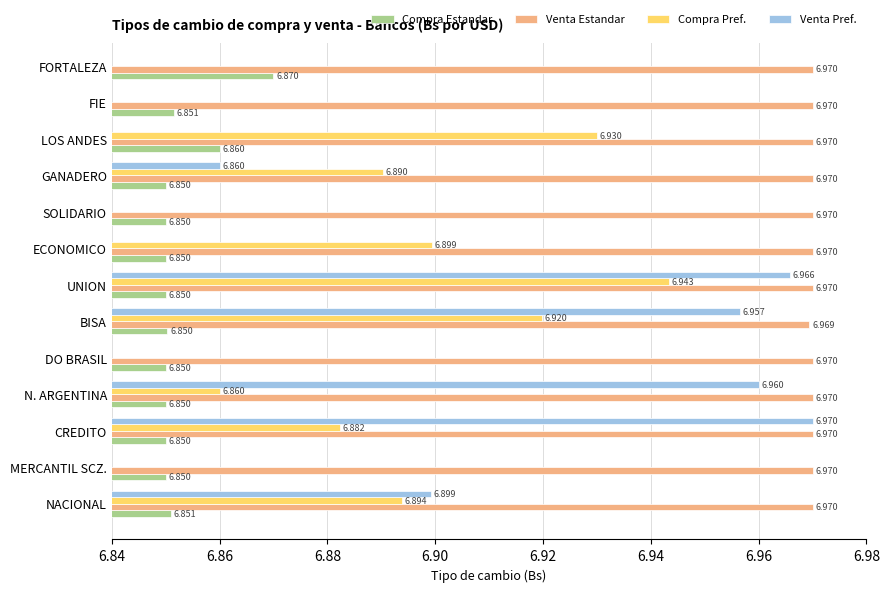

How many Compra Pref. values are between 6 and 7?

8